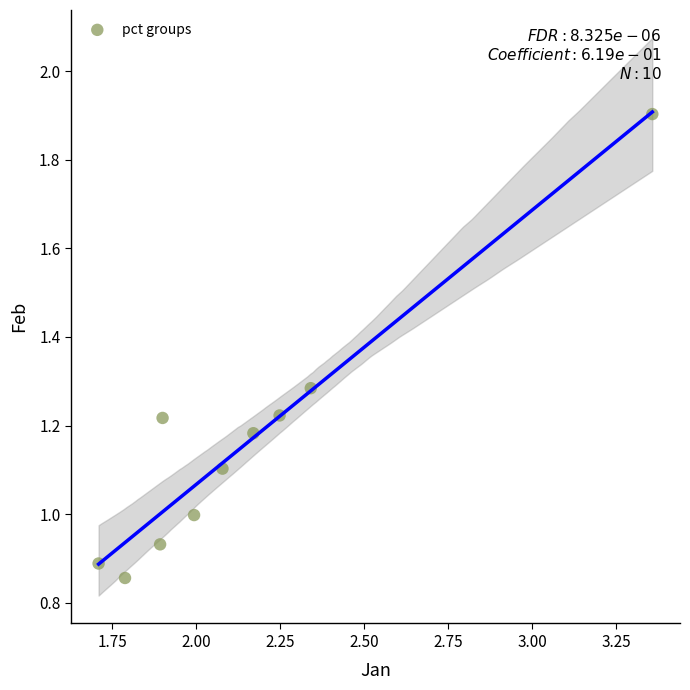

What is the average X value?

2.1